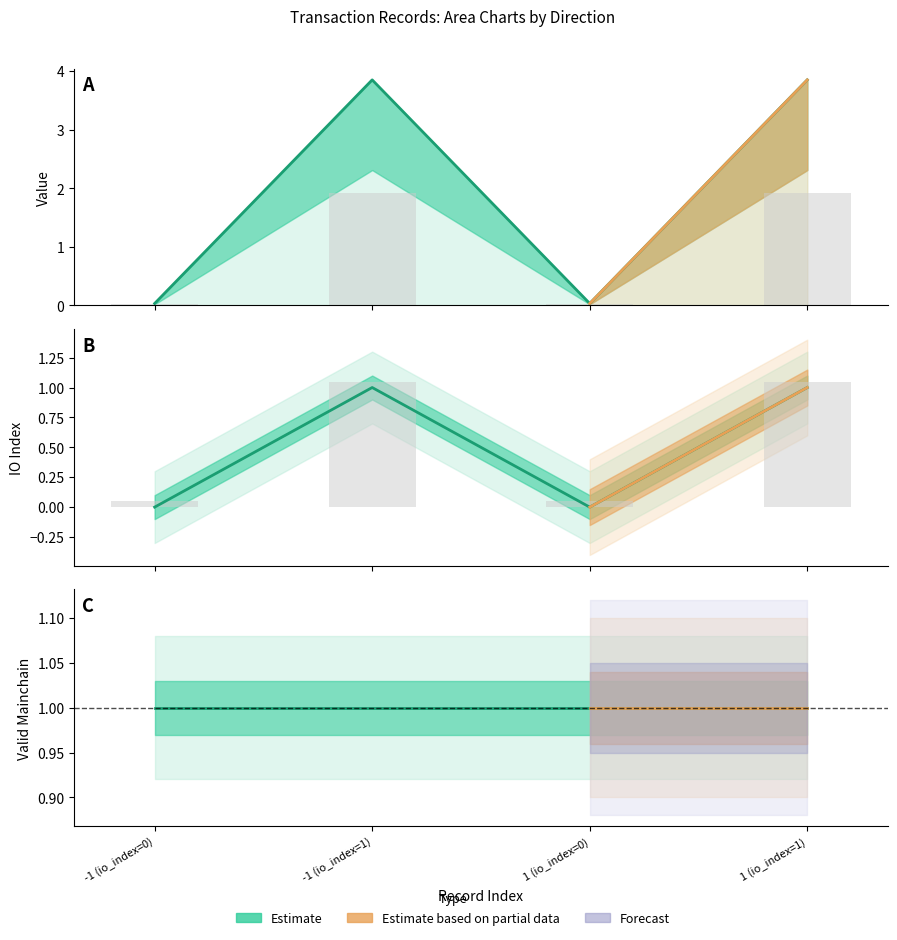

Reading left to right, what are all the values shown in this chart?

direction: -1.0	-1.0	1.0	1.0
io_index: 0.0	1.0	0.0	1.0
value: 0.0	3.9	0.0	3.9
valid_mainchain: 1.0	1.0	1.0	1.0
tx_type_ticket: 1.0	1.0	0.0	0.0
tx_type_regular: 0.0	0.0	1.0	1.0